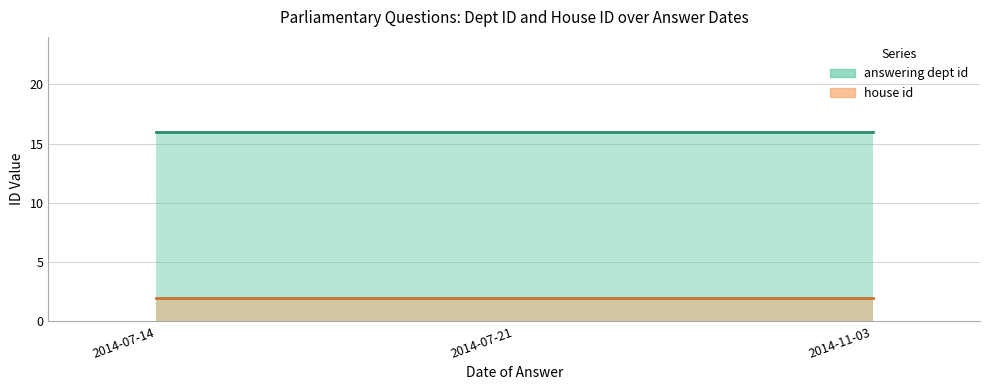

Which category has the highest value across all series?

2014-07-14